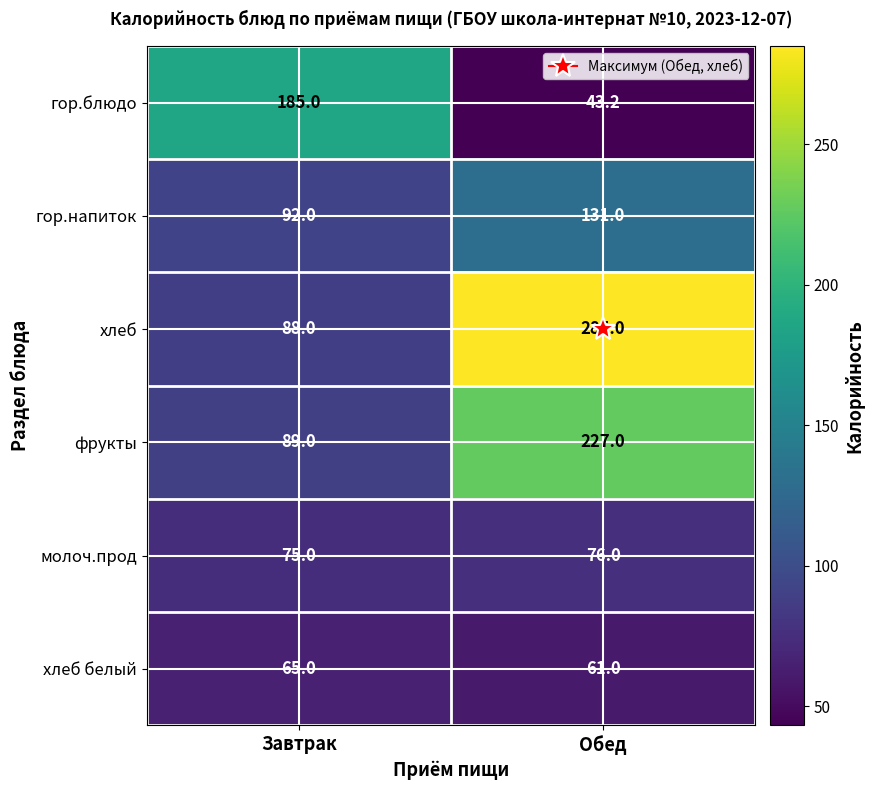

List the series in order of their peak value, highest first.

хлеб, фрукты, гор.блюдо, гор.напиток, молоч.прод, хлеб белый